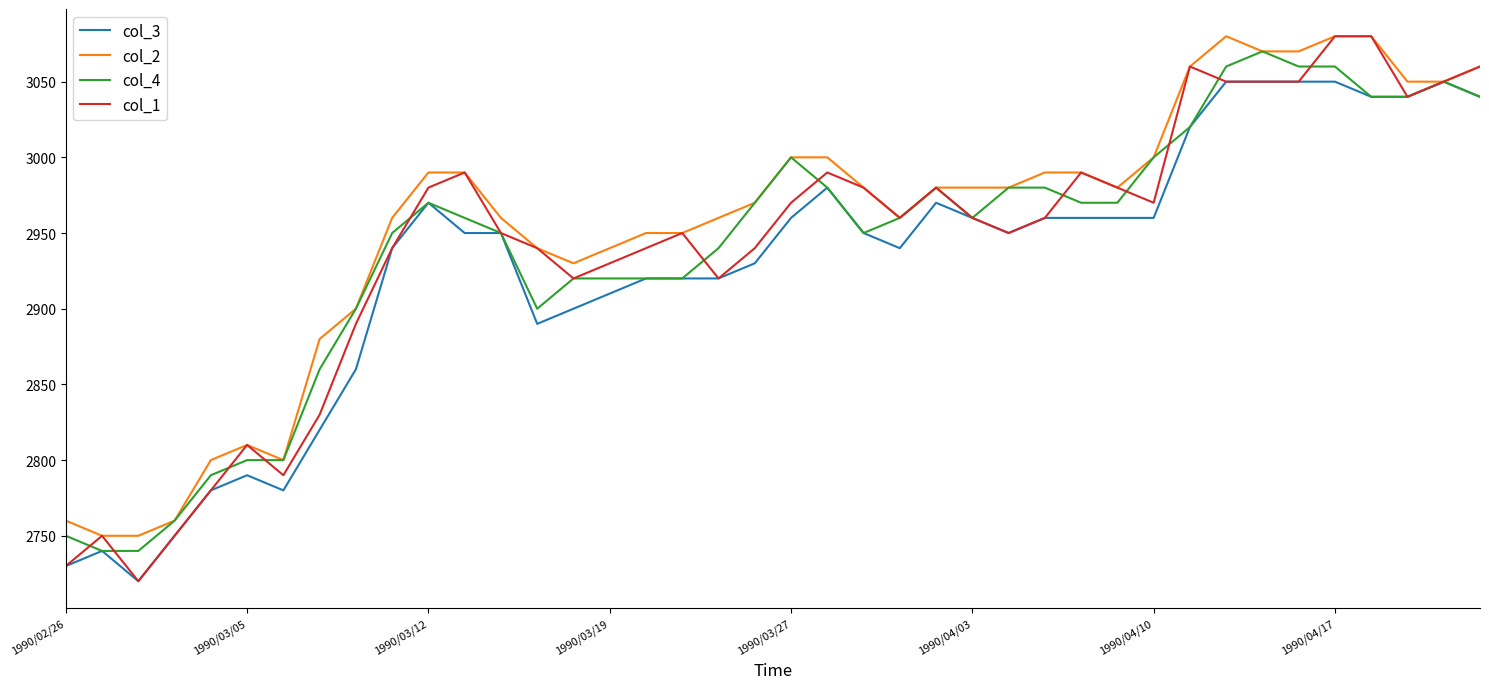

What is the greatest value displayed?

3080